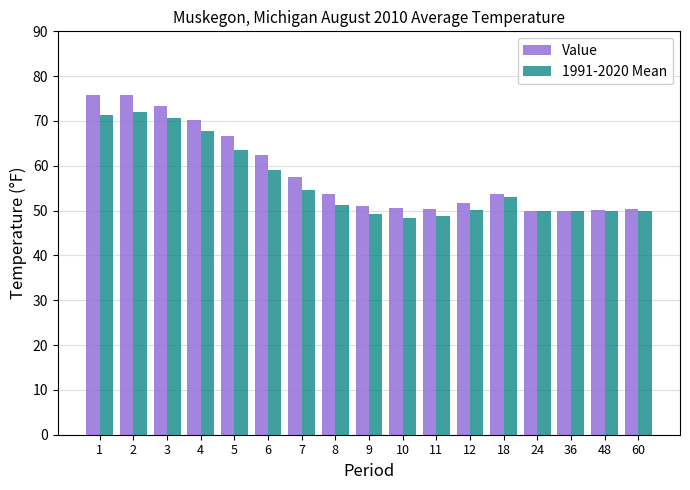

Between 4 and 36, which series saw the biggest shift?

Value